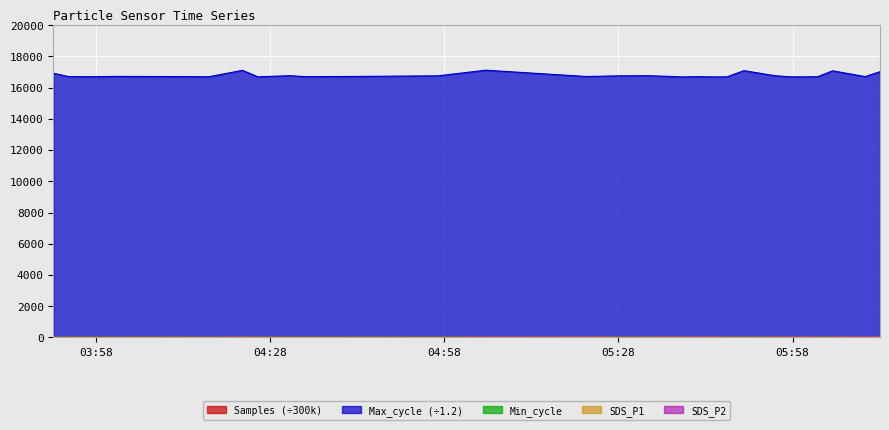

How many categories are shown in the chart?

29